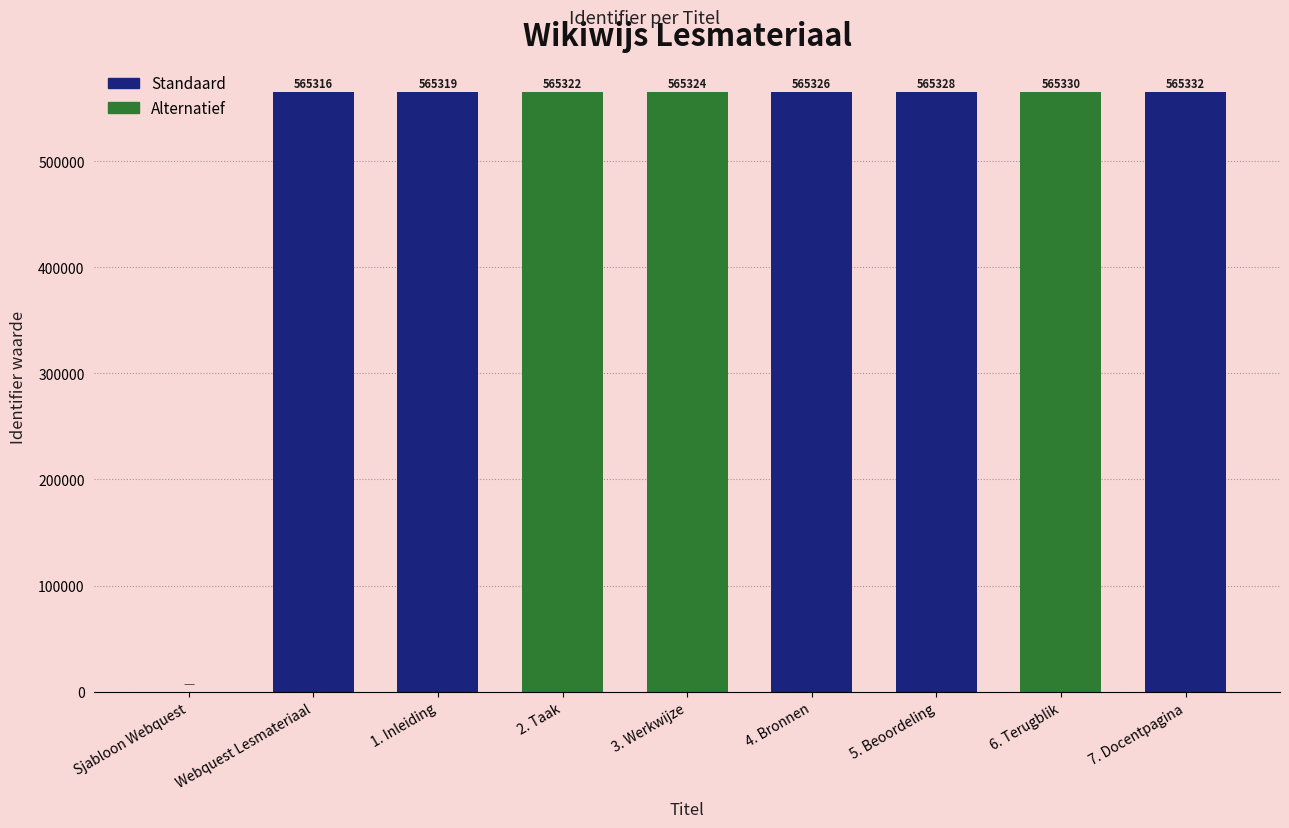

The chart shows a value of 359308 at 2. Taak. True or false?

False